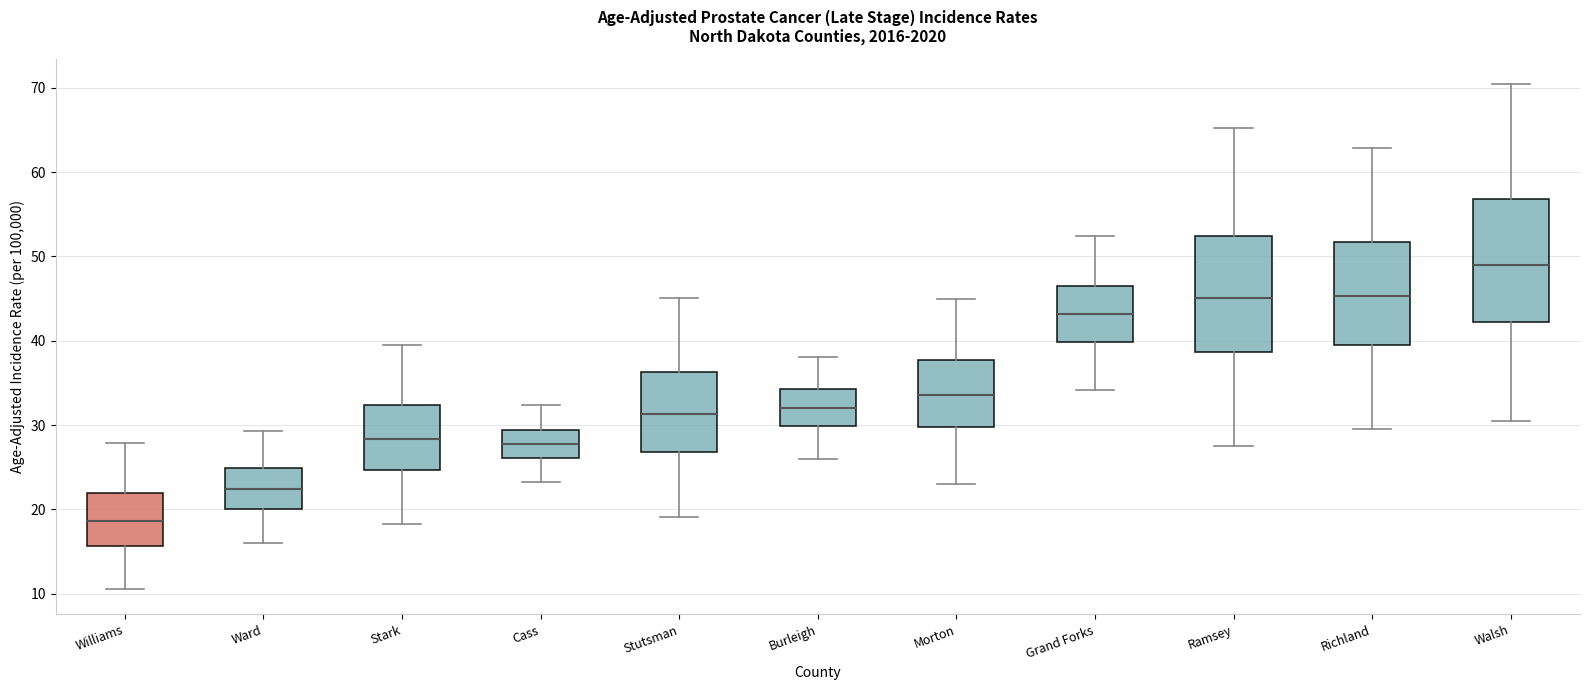

Which box's median line is the lowest?

Williams